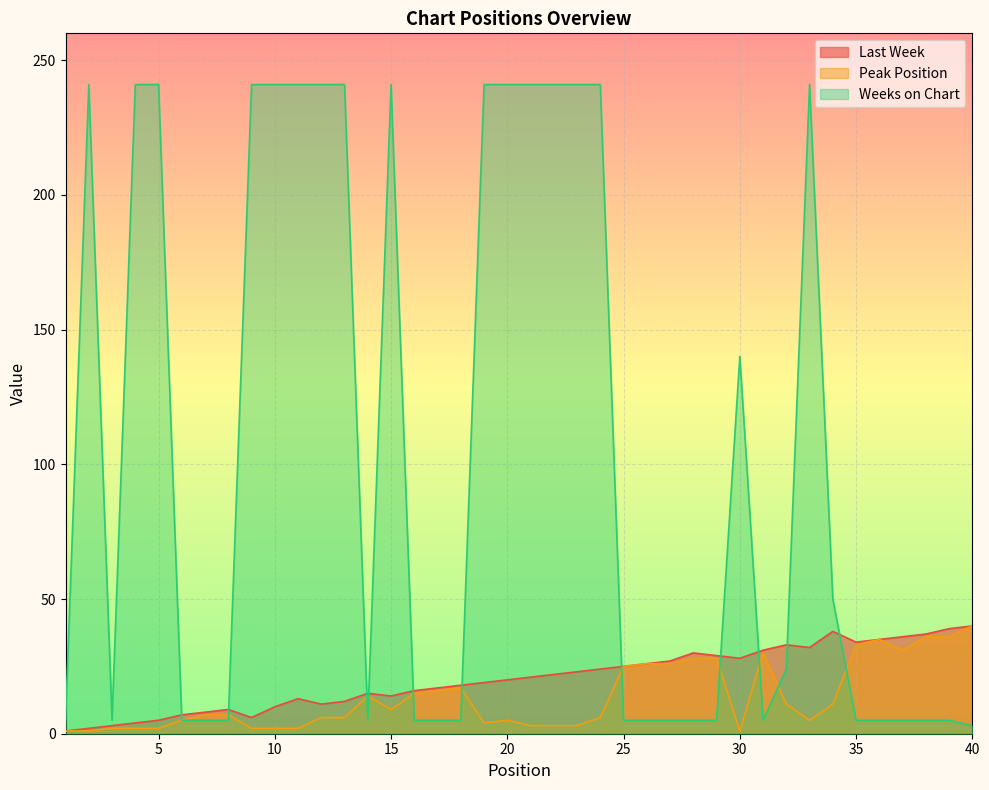

True or false: Peak Position has more than 0 interior local peaks.

True